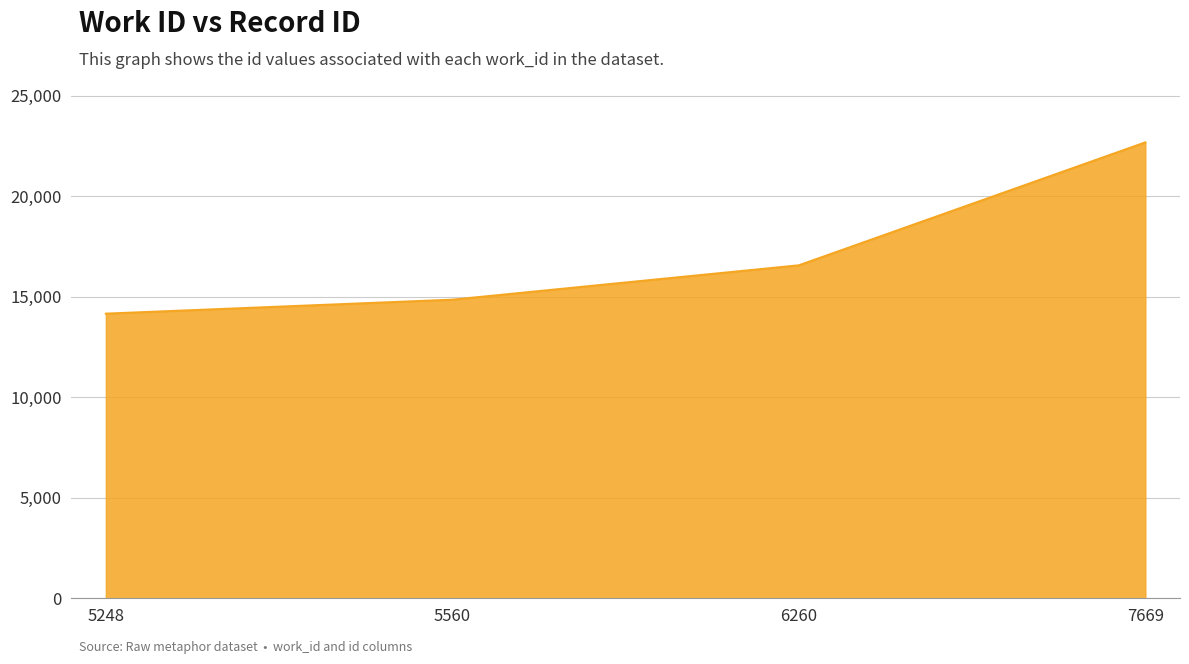

At which category does the chart reach its minimum across all series?

5248